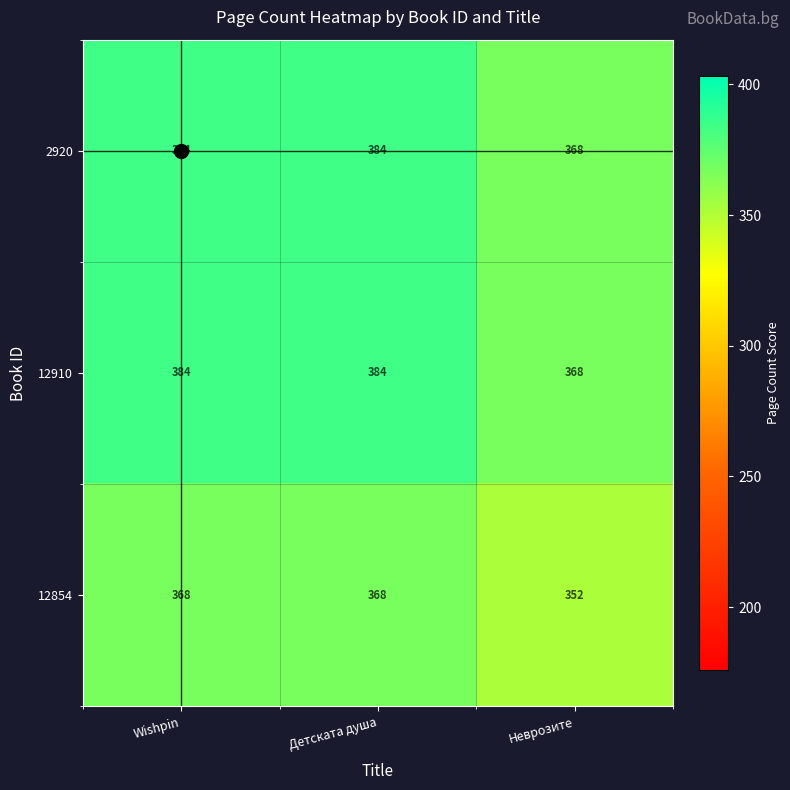

What is the total value across all series at Неврозите?

1088